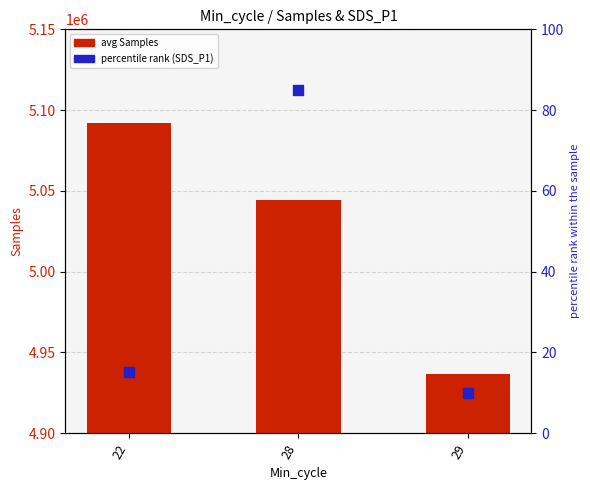

What is the total value across all series at 28?

5044164.2